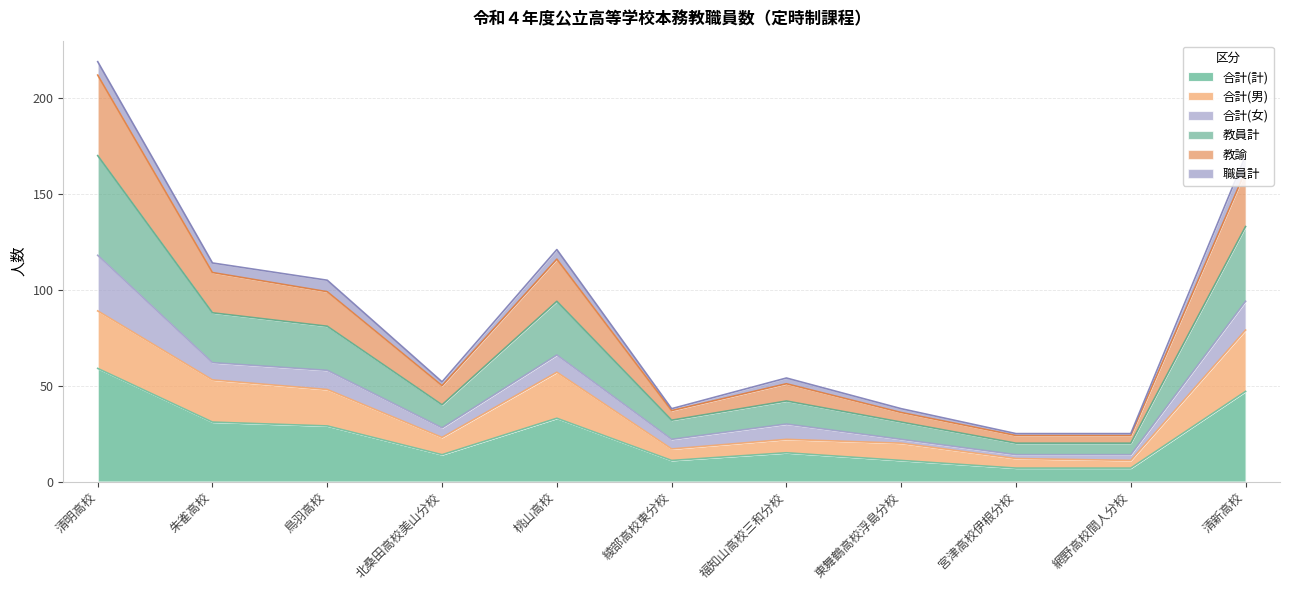

Where does the 教諭 series first go above 54?

清明高校